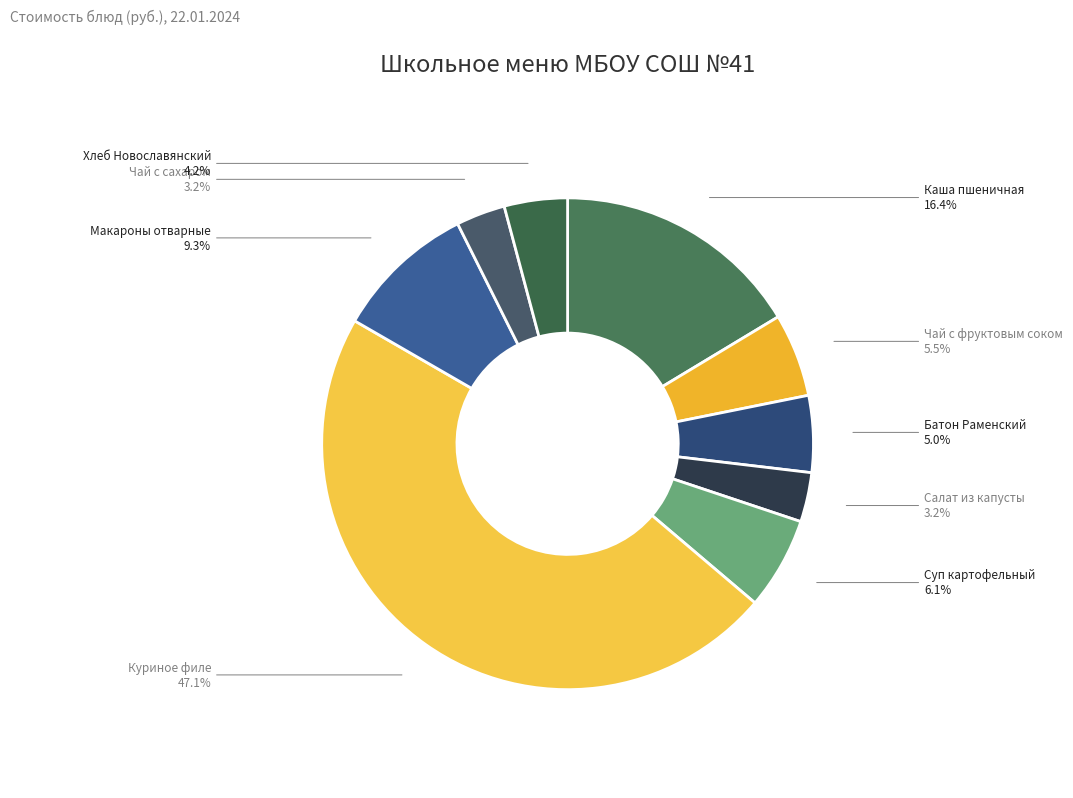

Which slice is the largest?

Куриное филе